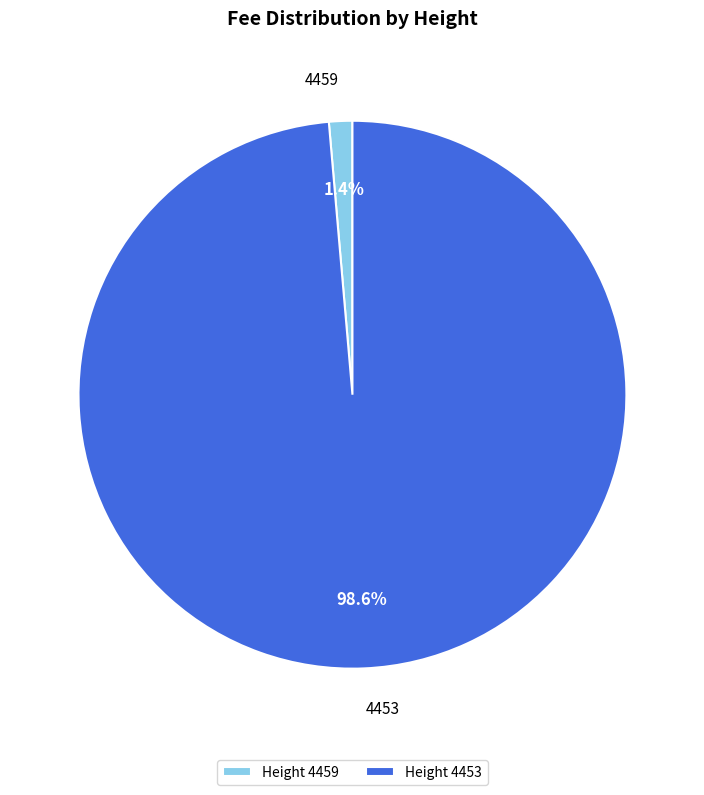

To the nearest percent, what is the average slice percentage?

50%